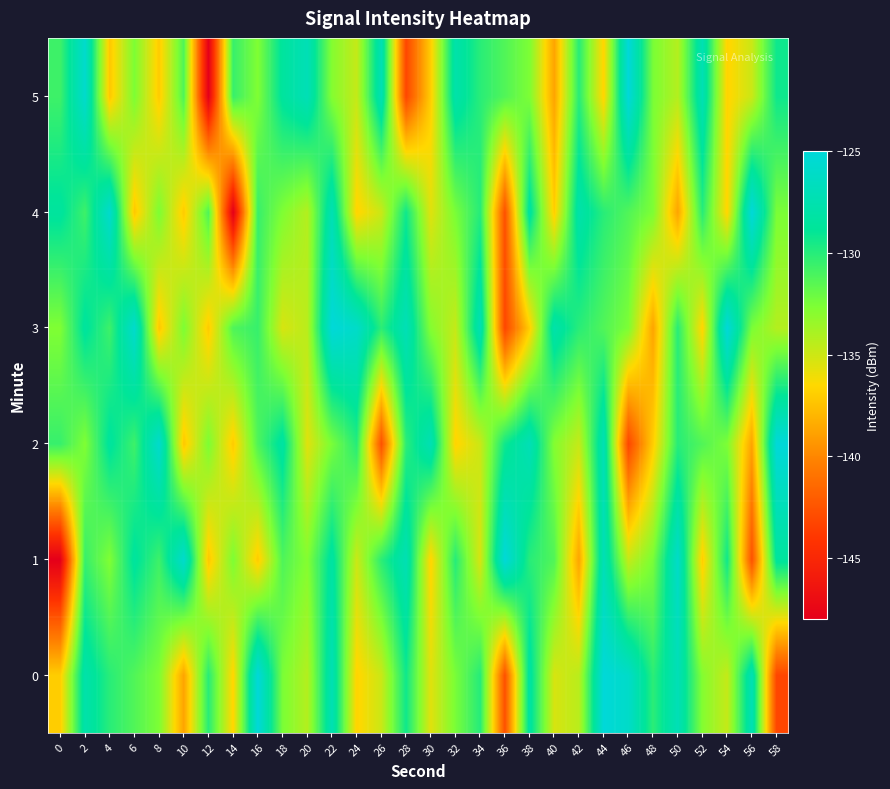

Reading right to left, list all the values displayed in this chart.

0: 58=-143.2	56=-127.2	54=-134.7	52=-132.8	50=-127.1	48=-130.2	46=-126.0	44=-125.1	42=-134.4	40=-135.3	38=-128.3	36=-142.6	34=-130.0	32=-132.5	30=-135.6	28=-129.3	26=-134.9	24=-136.7	22=-127.2	20=-134.2	18=-132.5	16=-125.0	14=-136.7	12=-130.0	10=-138.8	8=-132.6	6=-131.3	4=-130.1	2=-127.8	0=-137.0
1: 58=-128.6	56=-142.6	54=-129.3	52=-137.0	50=-126.0	48=-132.5	46=-134.7	44=-127.1	42=-138.8	40=-131.3	38=-130.0	36=-125.1	34=-135.3	32=-130.0	30=-136.7	28=-127.2	26=-130.2	24=-134.9	22=-128.3	20=-132.8	18=-131.2	16=-137.1	14=-132.6	12=-137.2	10=-125.7	8=-130.7	6=-128.6	4=-132.7	2=-130.5	0=-148.0
2: 58=-125.0	56=-138.8	54=-132.6	52=-131.3	50=-130.0	48=-137.0	46=-143.2	44=-127.2	42=-134.7	40=-132.8	38=-127.1	36=-129.3	34=-134.9	32=-136.7	30=-127.2	28=-130.2	26=-142.6	24=-130.0	22=-132.5	20=-135.6	18=-128.3	16=-131.2	14=-137.1	12=-132.6	10=-137.2	8=-125.7	6=-130.7	4=-128.6	2=-132.7	0=-130.5
3: 58=-134.2	56=-132.5	54=-125.0	52=-136.7	50=-130.0	48=-138.8	46=-132.6	44=-131.3	42=-130.1	40=-127.8	38=-137.0	36=-143.2	34=-127.2	32=-134.7	30=-132.8	28=-127.1	26=-130.2	24=-126.0	22=-125.1	20=-134.4	18=-135.3	16=-130.5	14=-131.2	12=-137.1	10=-132.6	8=-137.2	6=-125.7	4=-130.7	2=-128.6	0=-132.7
4: 58=-132.5	56=-125.0	54=-136.7	52=-130.0	50=-138.8	48=-132.6	46=-131.3	44=-130.1	42=-127.8	40=-137.0	38=-128.3	36=-142.6	34=-130.0	32=-132.5	30=-135.6	28=-129.3	26=-134.9	24=-136.7	22=-127.2	20=-134.2	18=-132.7	16=-130.5	14=-148.0	12=-131.2	10=-137.1	8=-132.6	6=-137.2	4=-125.7	2=-130.7	0=-128.6
5: 58=-129.3	56=-134.9	54=-136.7	52=-127.2	50=-134.2	48=-132.5	46=-125.0	44=-136.7	42=-130.0	40=-138.8	38=-132.6	36=-131.3	34=-130.1	32=-127.8	30=-137.0	28=-143.2	26=-127.2	24=-134.7	22=-132.8	20=-127.1	18=-128.6	16=-132.7	14=-130.5	12=-148.0	10=-131.2	8=-137.1	6=-132.6	4=-137.2	2=-125.7	0=-130.7